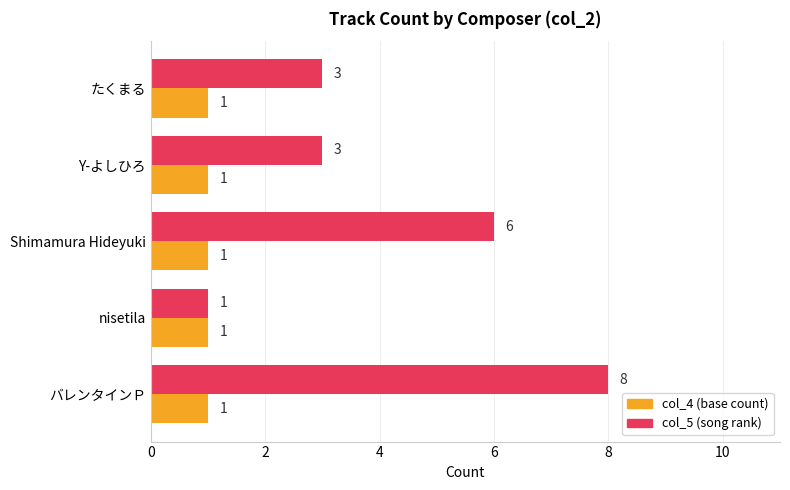

Which label corresponds to the largest value in the chart?

バレンタインＰ